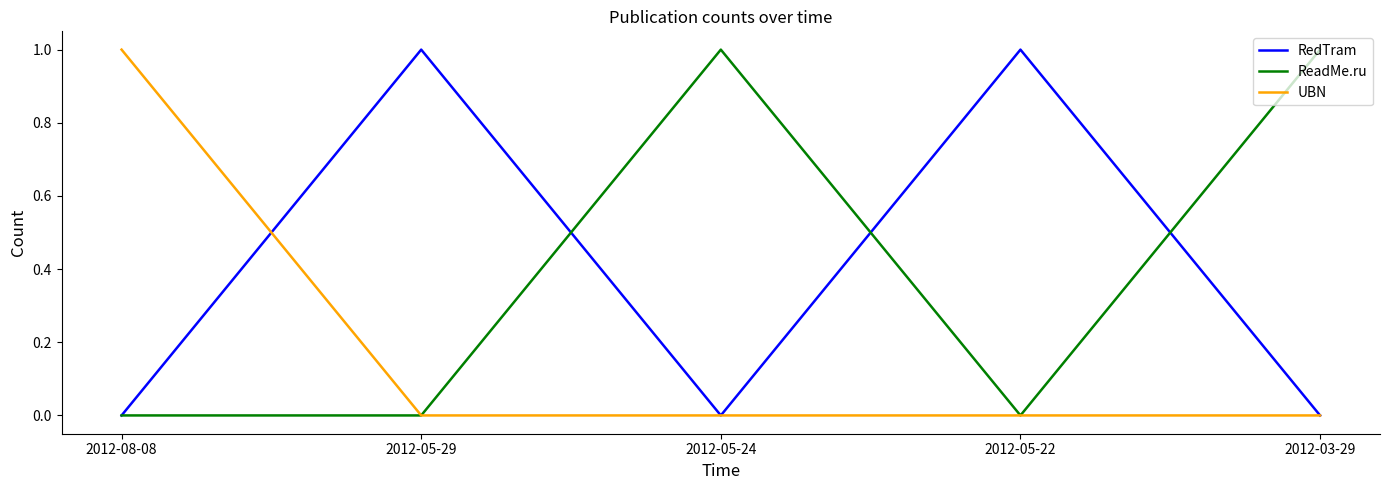

Is it true that RedTram equals 0 at 2012-05-24?

True